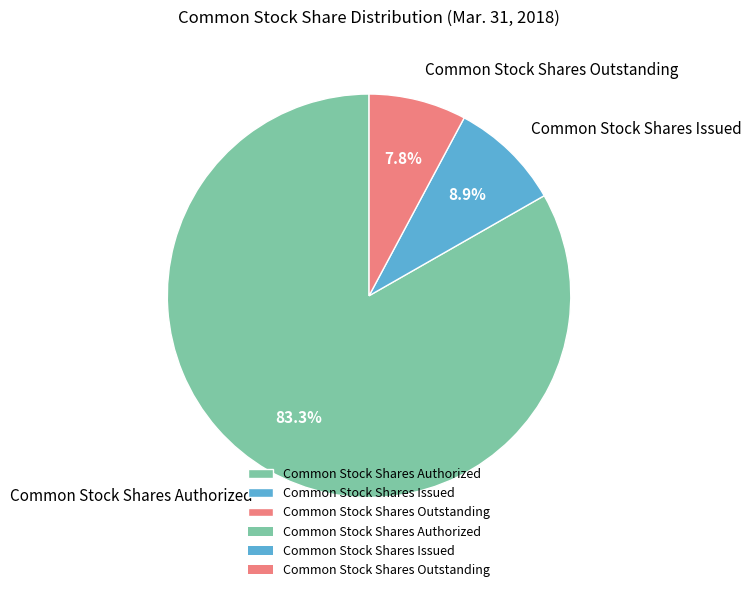

Which has a higher value, Common Stock Shares Outstanding or Common Stock Shares Authorized?

Common Stock Shares Authorized